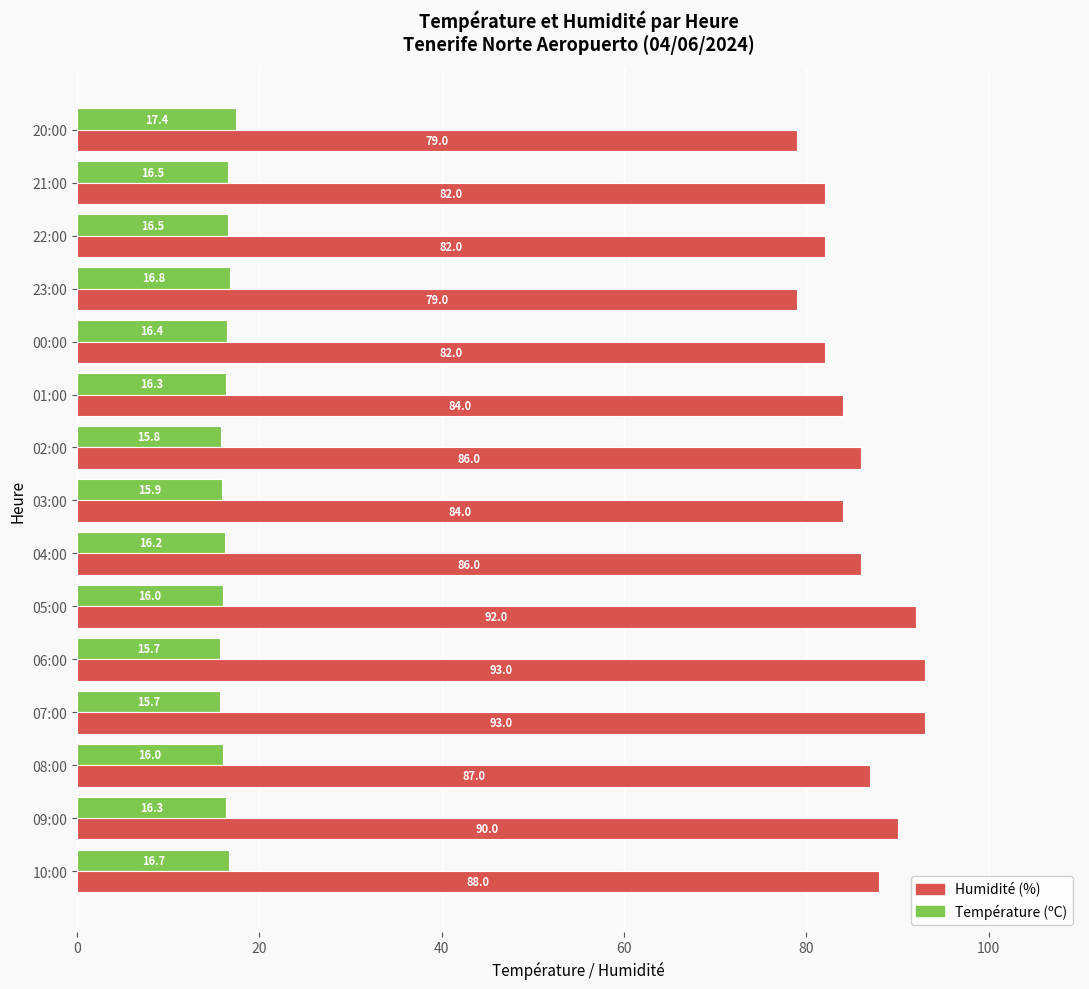

Which series has the largest range (max minus min)?

Humidité (%)